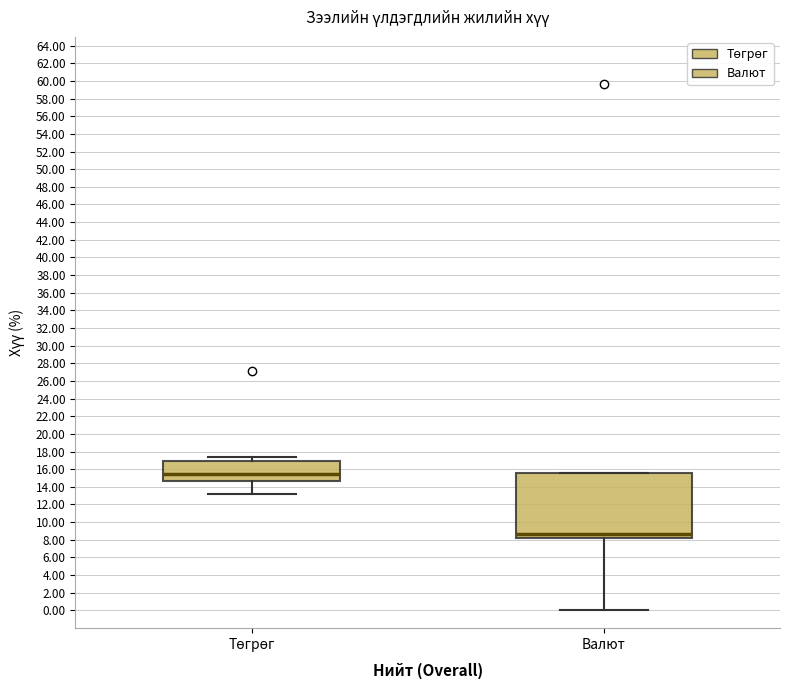

Reading left to right, read every box against the y-axis: the position of its median line, the range the box covers, and the ends of its whiskers. The values are not printed on the chart, so give them approximately, as read against the axis.

Төгрөг: median 15.4, box 14.6 to 17.0, whiskers 13.2 to 17.4
Валют: median 8.8, box 8.2 to 15.6, whiskers 0.0 to 15.6